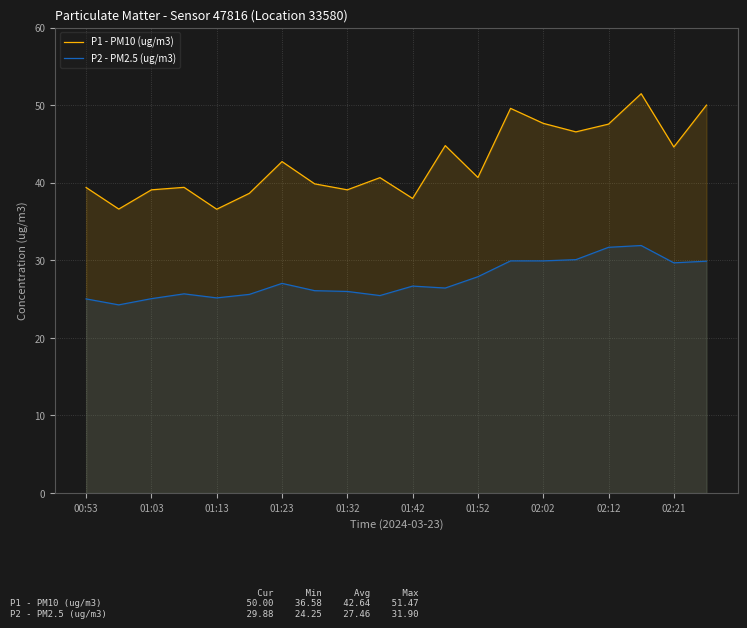

Which series has the largest range (max minus min)?

P1 - PM10 (ug/m3)